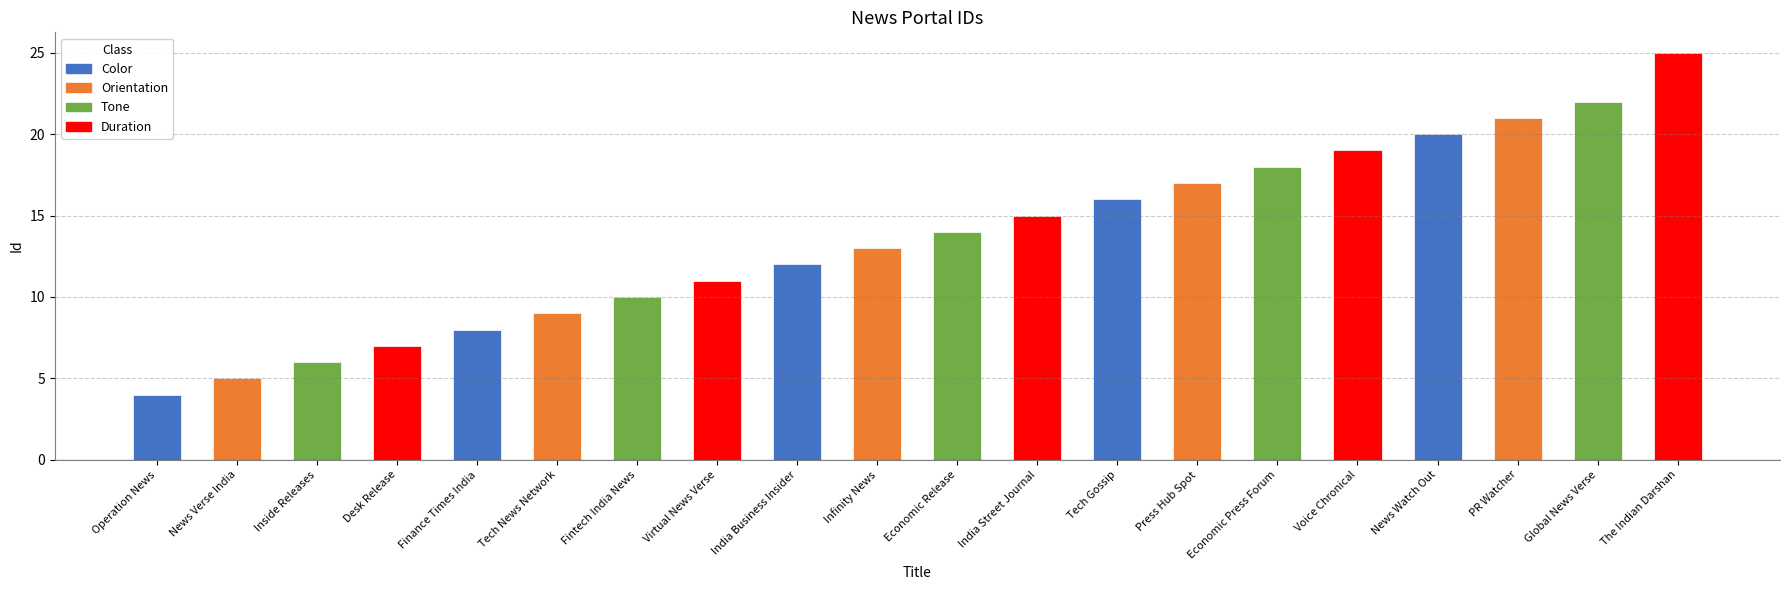

What position from the right is PR Watcher?

3